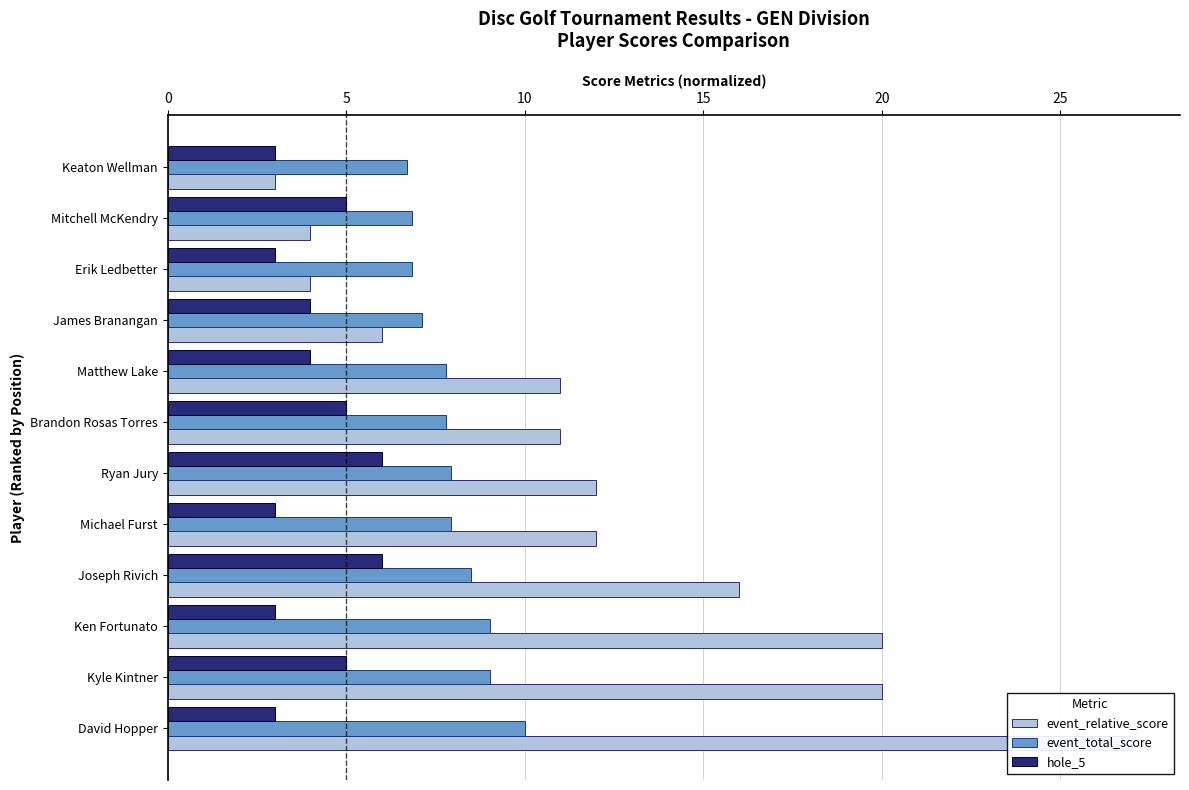

What is the difference between the maximum and minimum values in the event_total_score series?

3.3